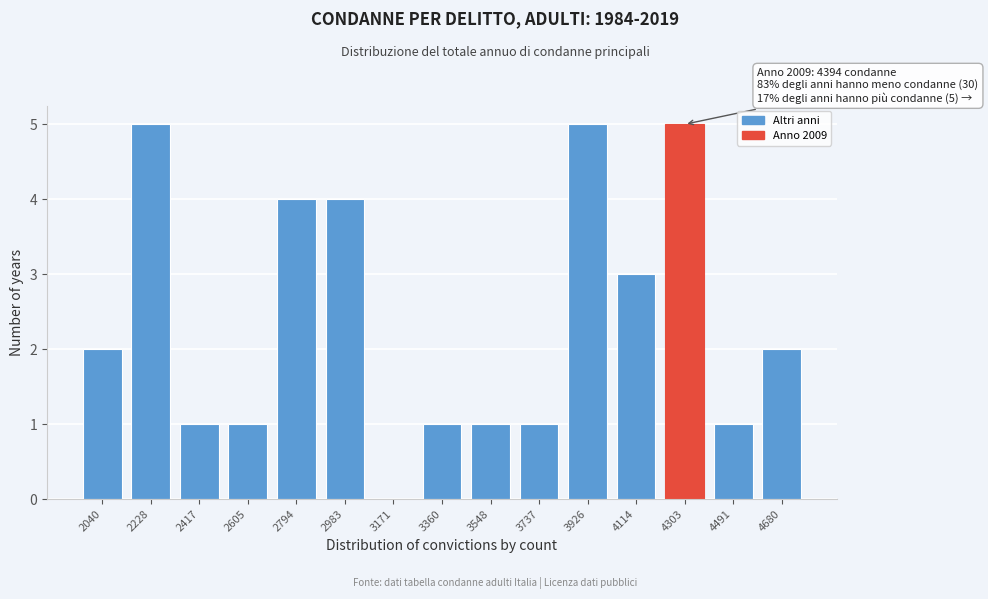

Reading right to left, extract all data points from this chart.

4680=2	4491=1	4303=5	4114=3	3926=5	3737=1	3548=1	3360=1	3171=0	2983=4	2794=4	2605=1	2417=1	2228=5	2040=2